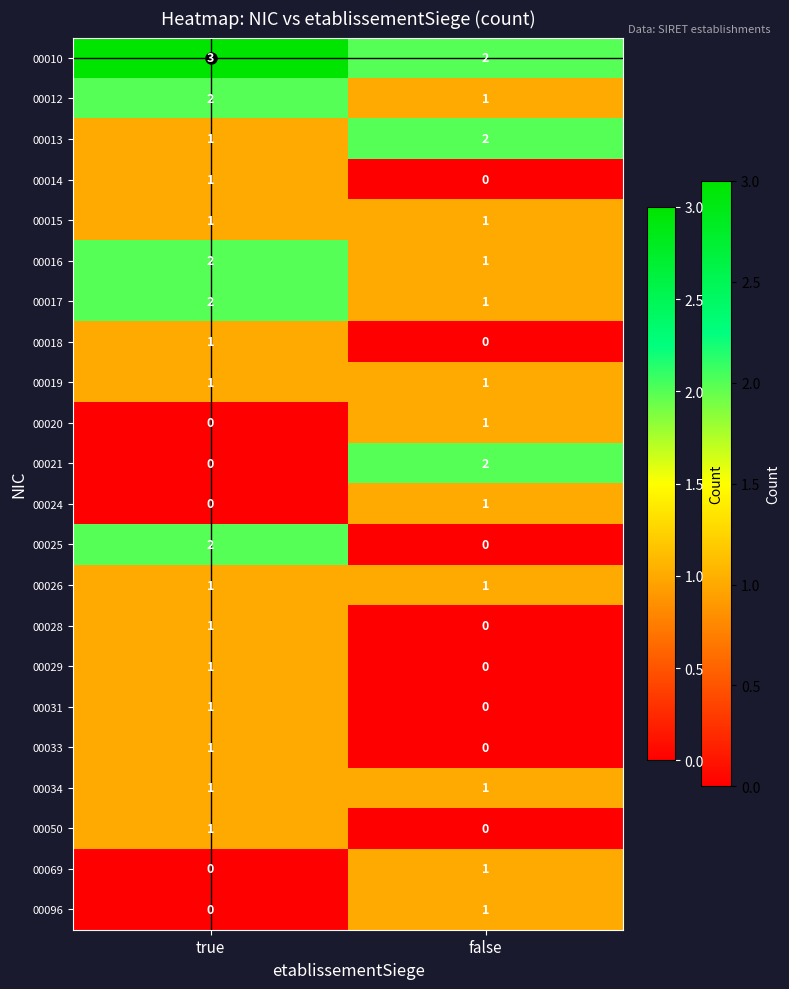

What is the total value across all series at false?

17